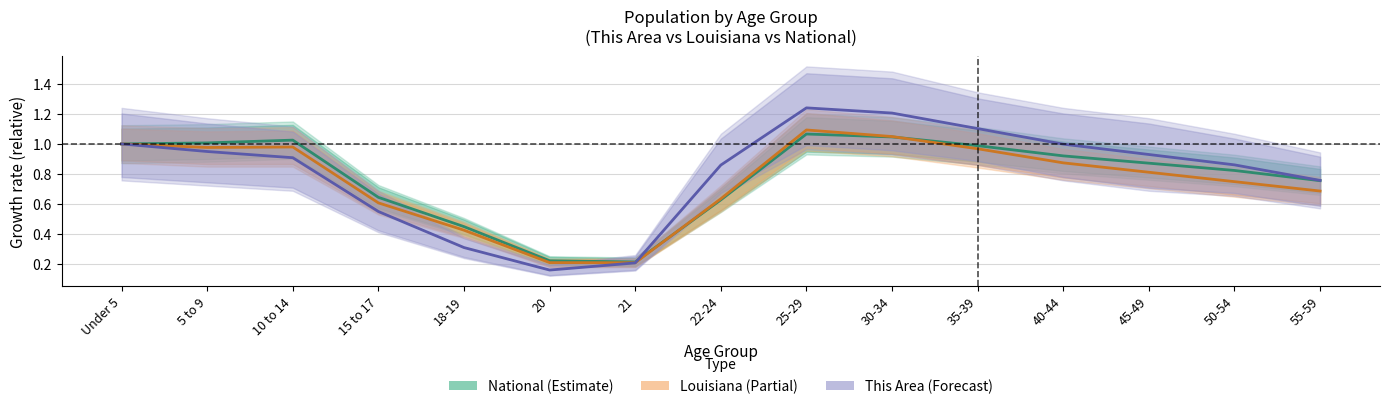

How many lines are shown in the chart?

3